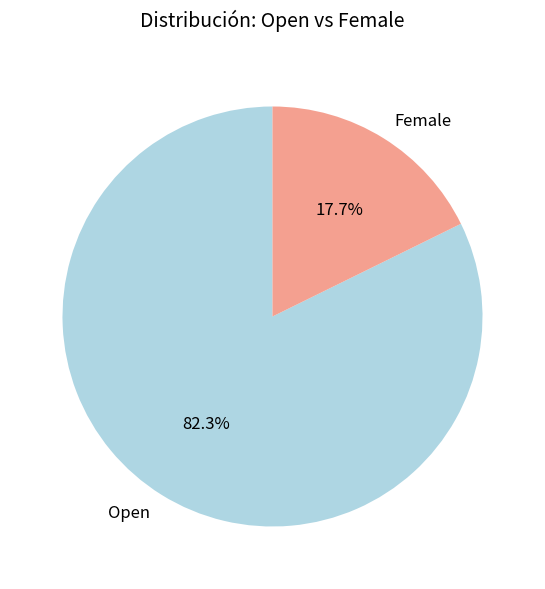

How many segments does this pie chart have?

2